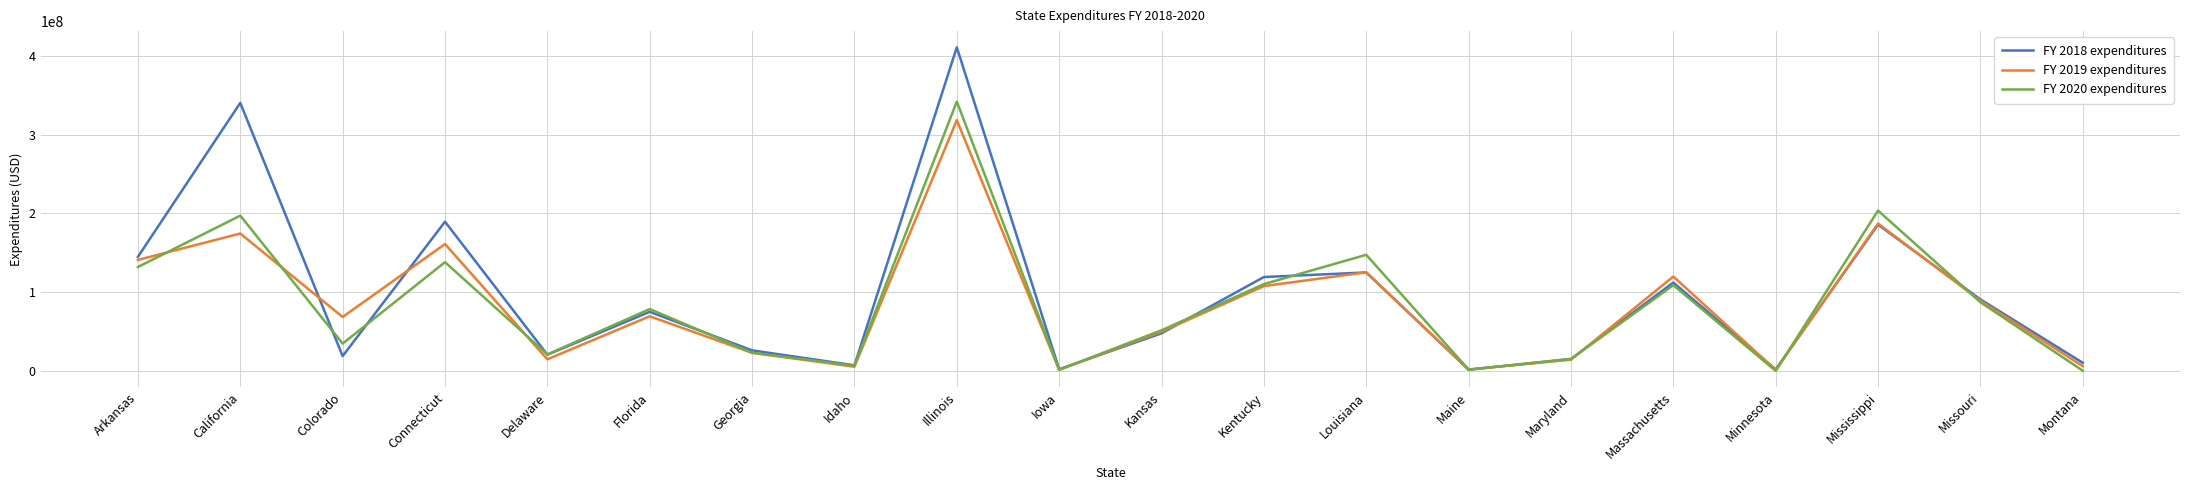

Rank the series at Connecticut from highest to lowest value.

FY 2018 expenditures, FY 2019 expenditures, FY 2020 expenditures